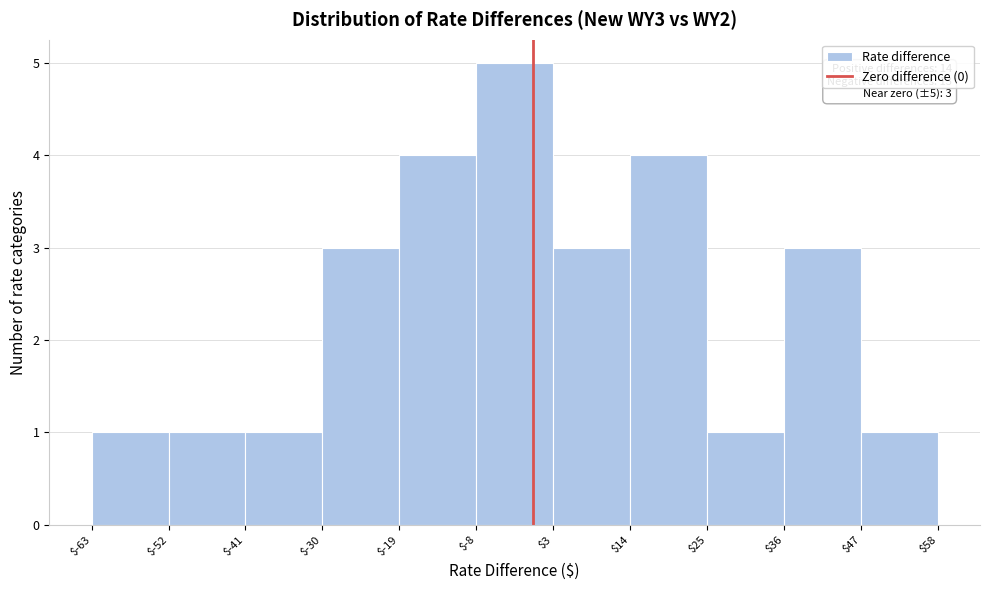

Which range on the x-axis has the tallest bar?

$-8 to $3